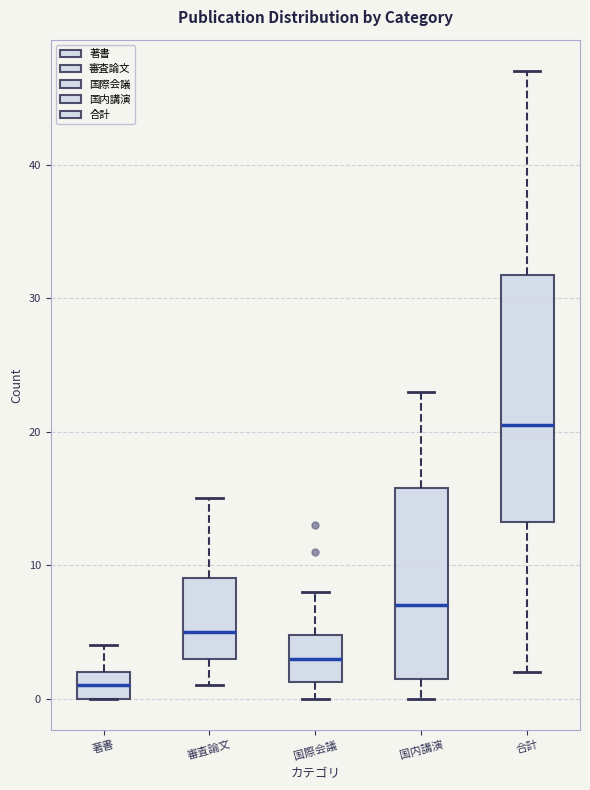

Where does the upper whisker of the box for 国際会議 end on the y-axis? The values are not printed on the chart, so give them approximately, as read against the axis.

8